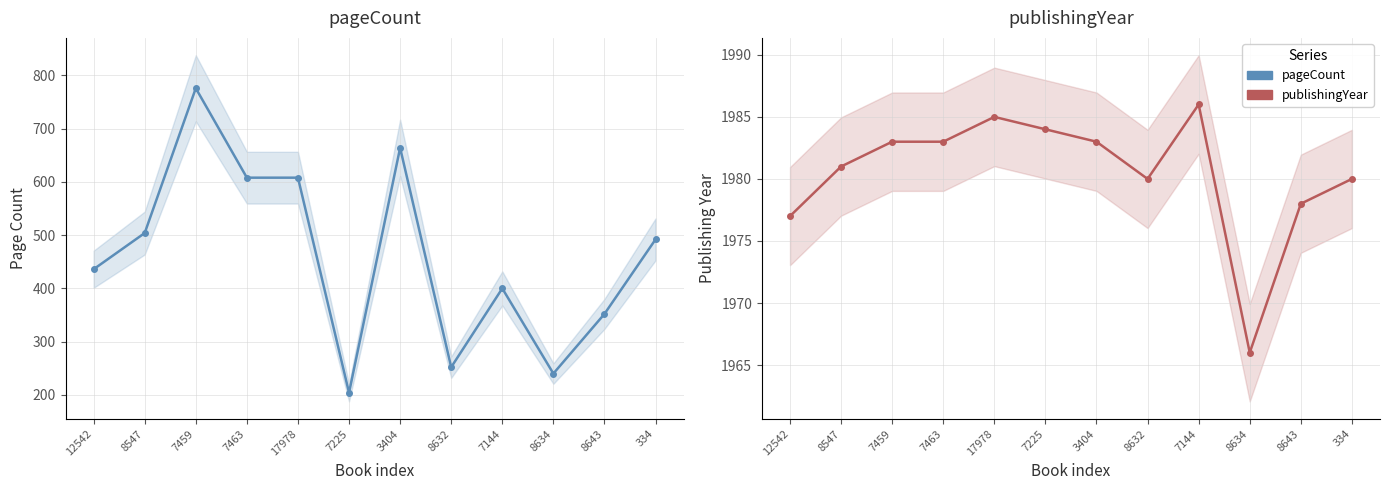

How many values in the pageCount series are below 492?

6